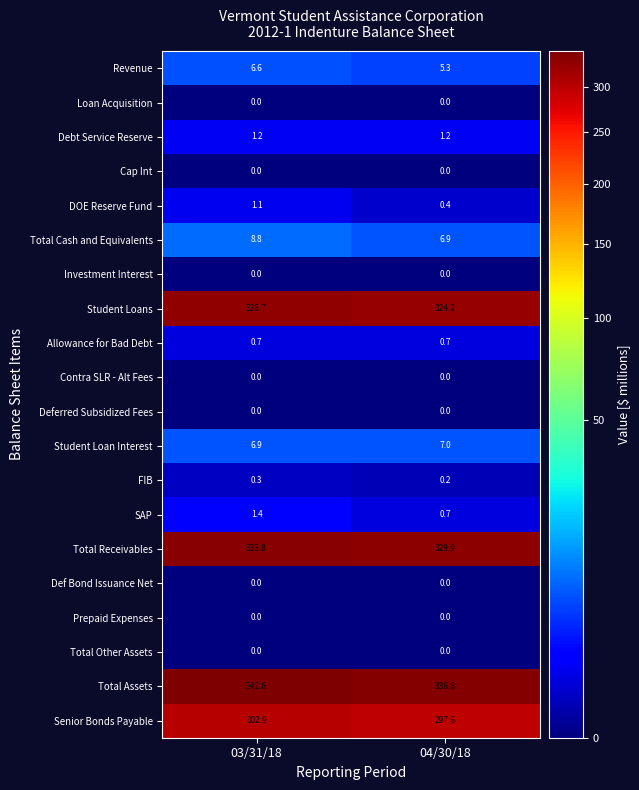

What is the sum of the Total Assets values at 03/31/18 and 04/30/18?

679.4